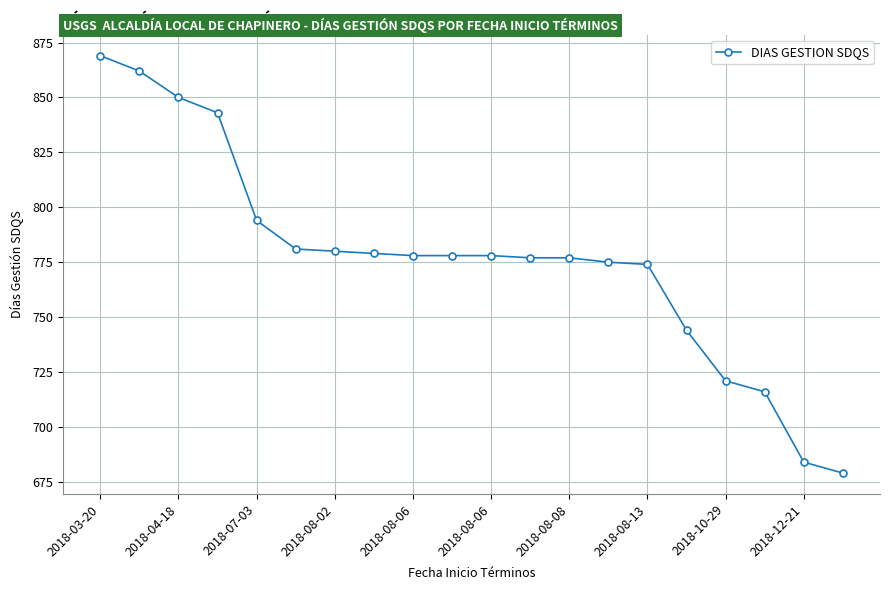

Reading right to left, list all the values displayed in this chart.

679	684	716	721	744	774	775	777	777	778	778	778	779	780	781	794	843	850	862	869